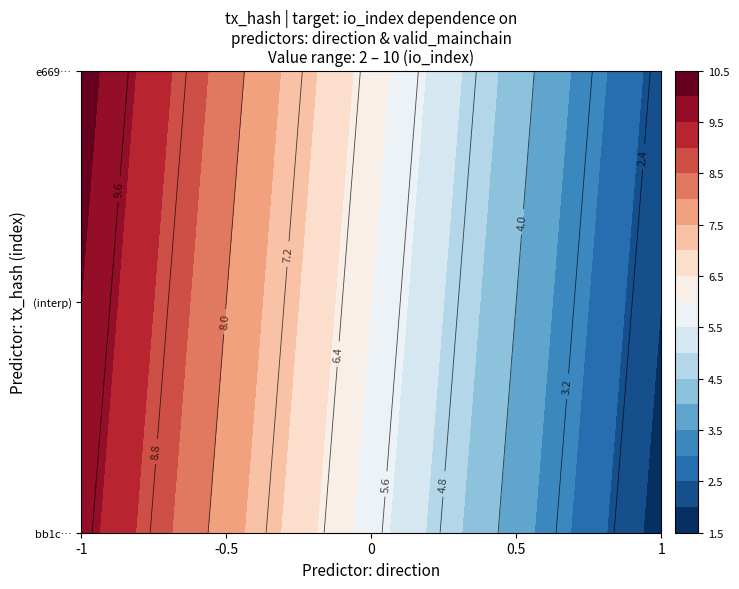

Is it true that e669b094eccbf94f035fc0c0c2206cd38547100 equals 4.3 at value?

False